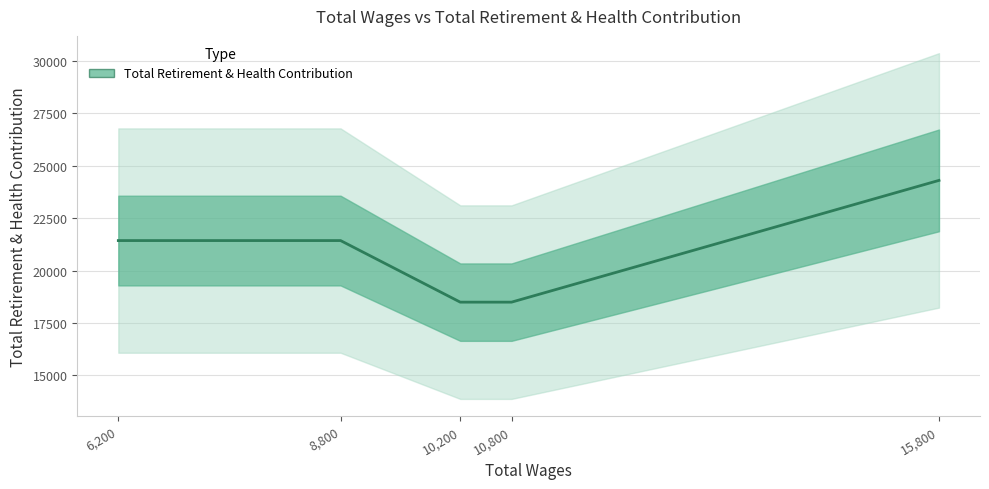

Which label corresponds to the largest value in the chart?

15800.0